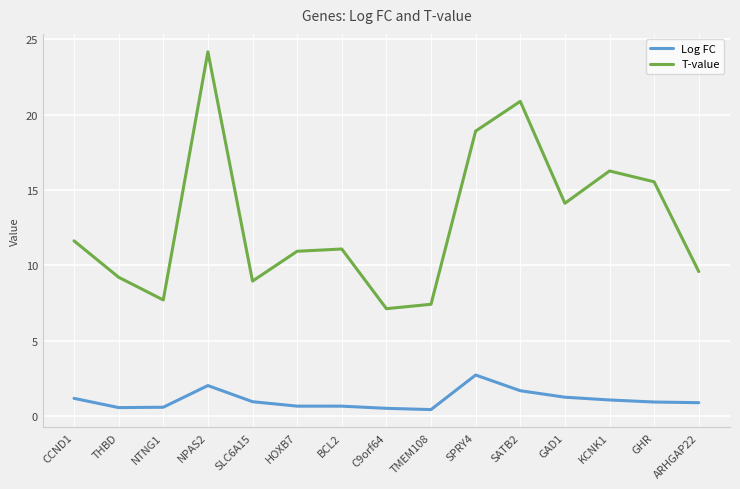

What position from the left is C9orf64?

8